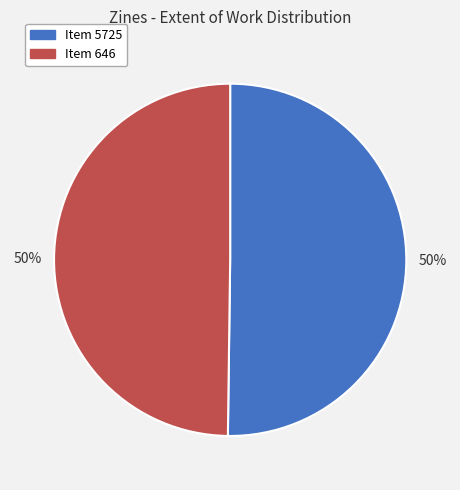

Approximately how many times larger is the value at Item 5725 compared to Item 646?

1.0